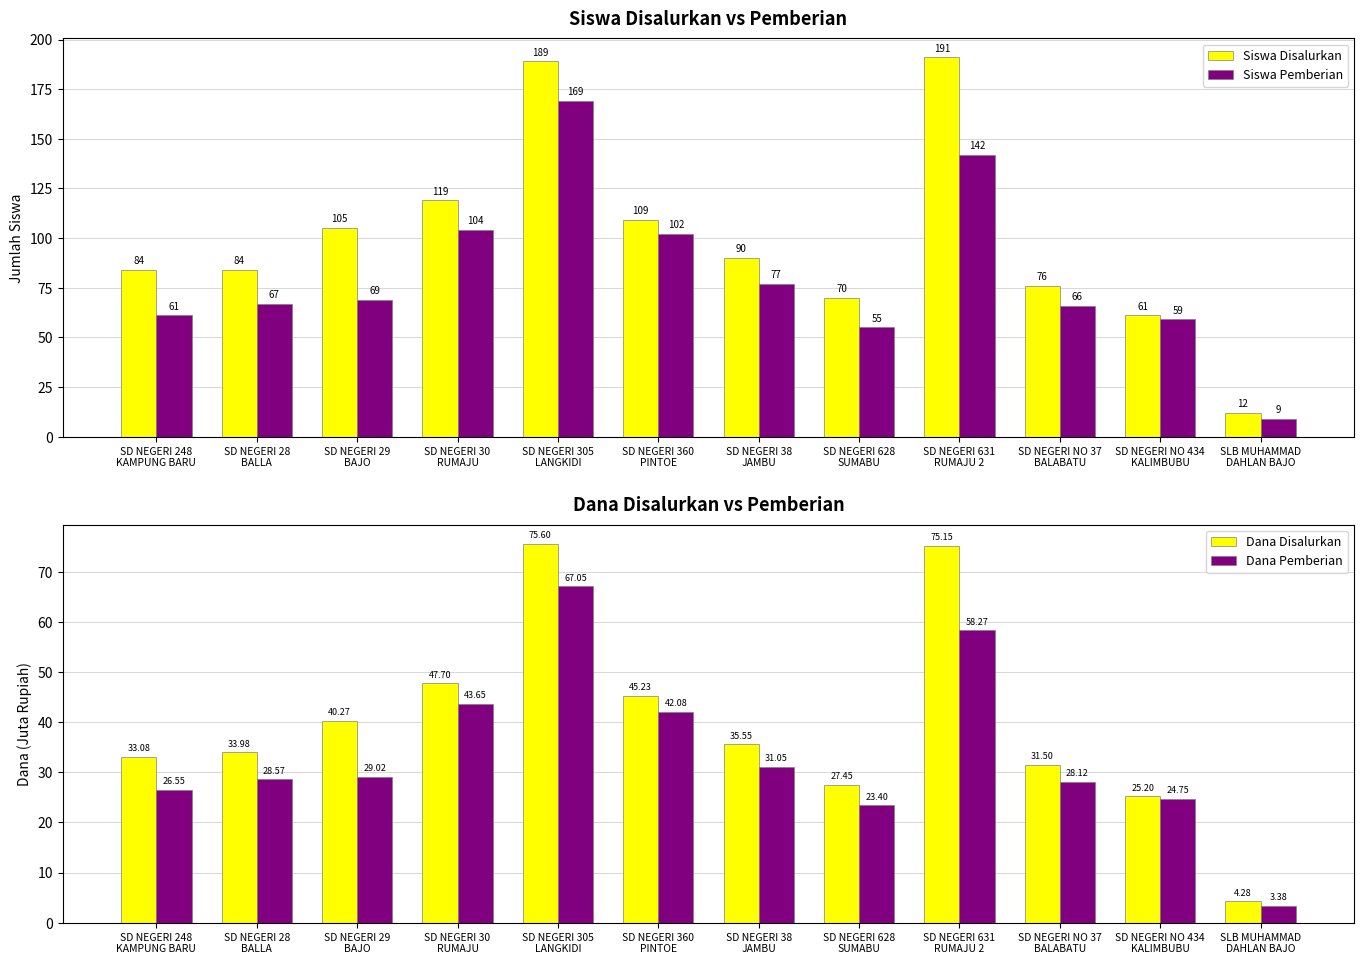

What is the smallest value displayed?

3.4